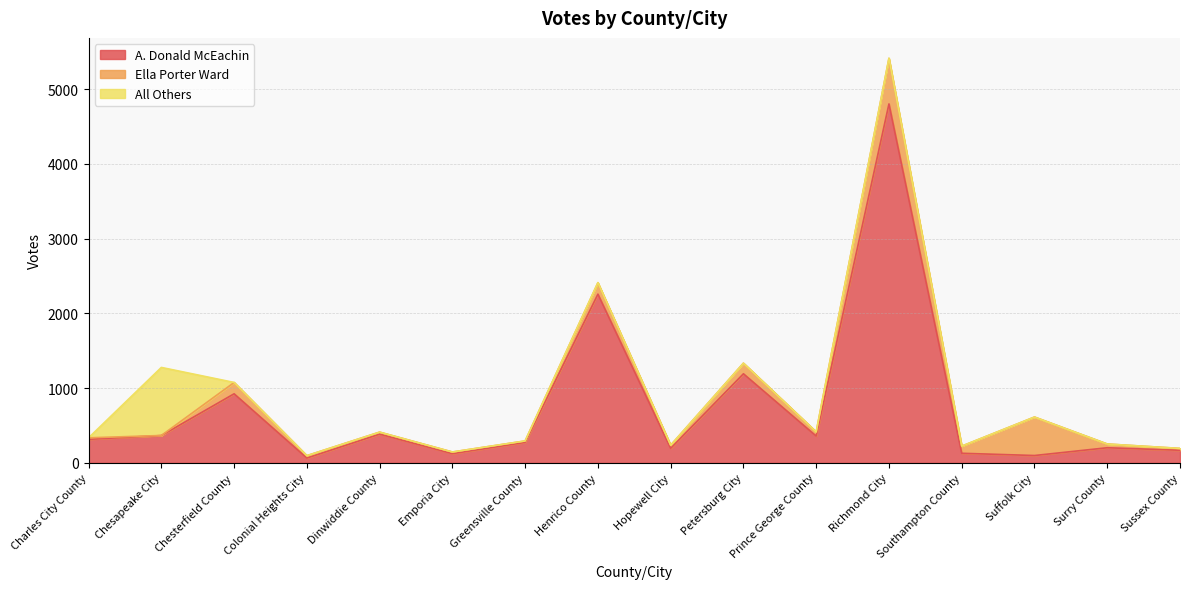

After their last crossing, which series has the higher values: All Others or A. Donald McEachin?

A. Donald McEachin